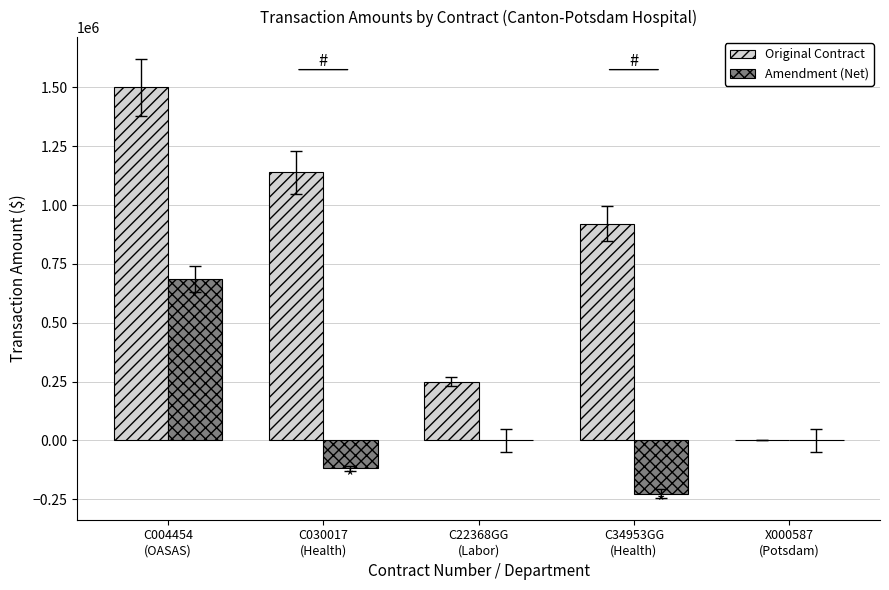

Reading right to left, extract all data points from this chart.

Original Contract: X000587
(Potsdam)=0	C34953GG
(Health)=920890	C22368GG
(Labor)=250000	C030017
(Health)=1138415	C004454
(OASAS)=1500000
Amendment (Net): X000587
(Potsdam)=0	C34953GG
(Health)=-225615	C22368GG
(Labor)=0	C030017
(Health)=-119055	C004454
(OASAS)=686143